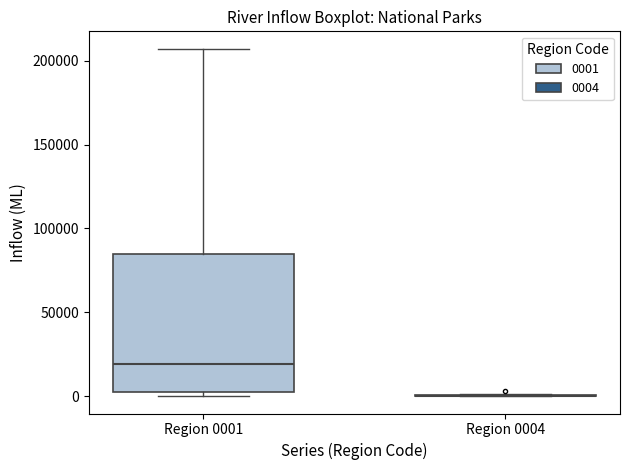

Reading left to right, read every box against the y-axis: the position of its median line, the range the box covers, and the ends of its whiskers. The values are not printed on the chart, so give them approximately, as read against the axis.

Region 0001: median 20000, box 5000 to 85000, whiskers 0 to 205000
Region 0004: box collapsed to a line at 0, whiskers 0 to 0